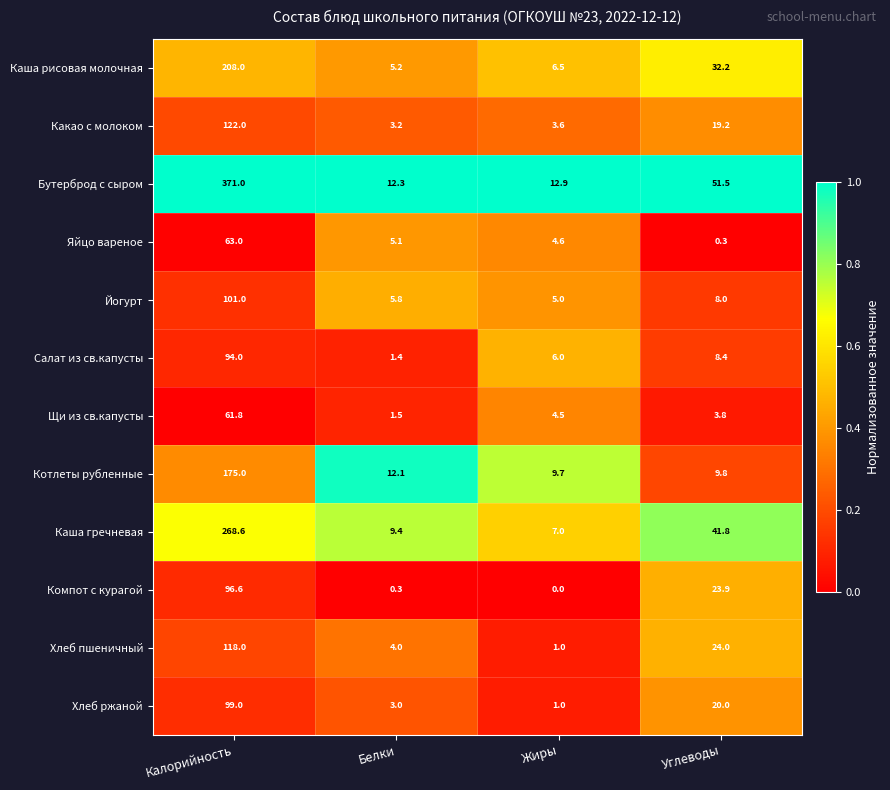

What is the difference between the maximum and minimum values in the Яйцо вареное series?

62.7